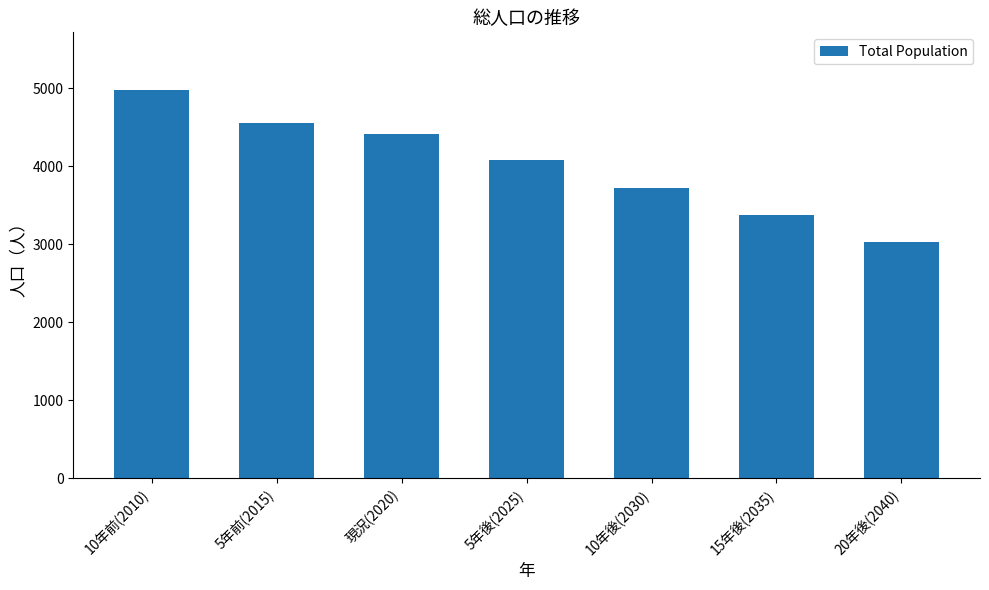

Rank the categories by value from highest to lowest.

10年前(2010), 5年前(2015), 現況(2020), 5年後(2025), 10年後(2030), 15年後(2035), 20年後(2040)